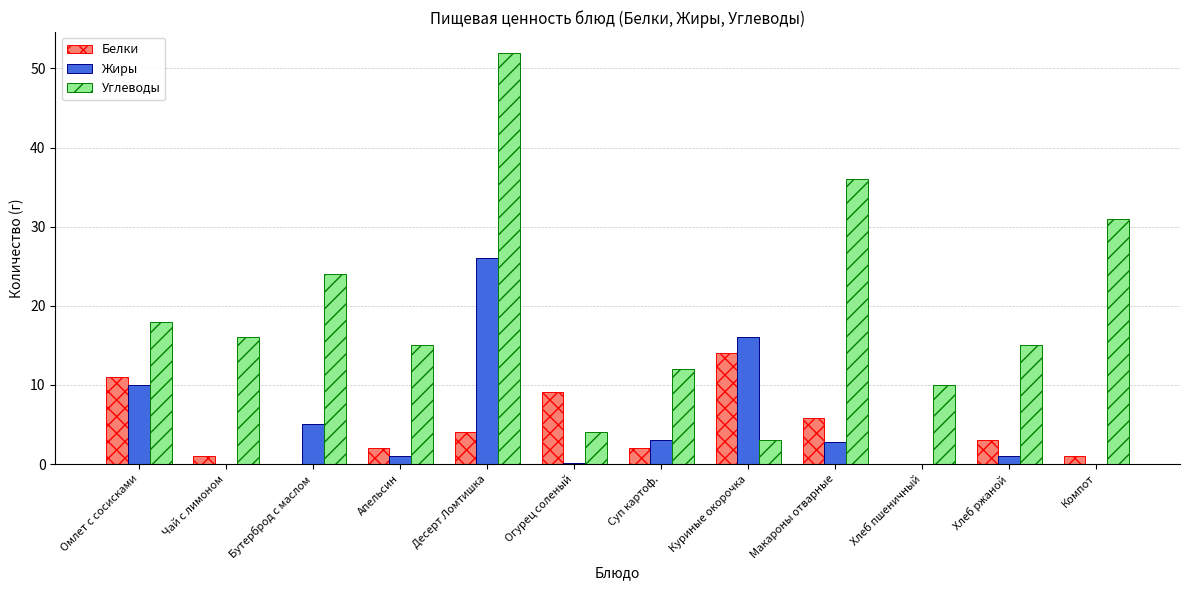

Which series has the largest total across all categories?

Углеводы